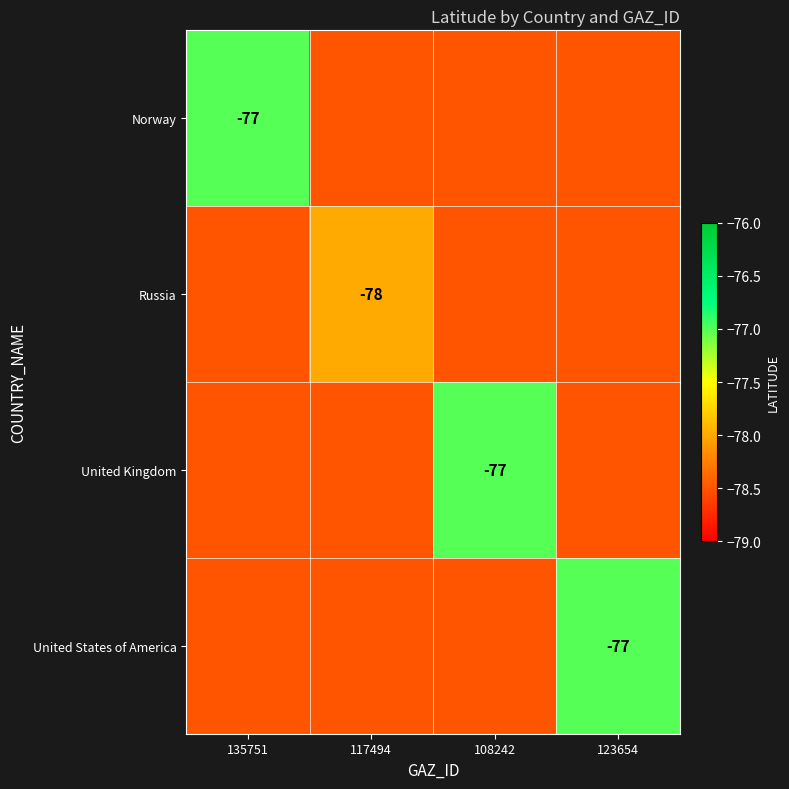

True or false: Russia has a value of -78.0 at 117494.

True